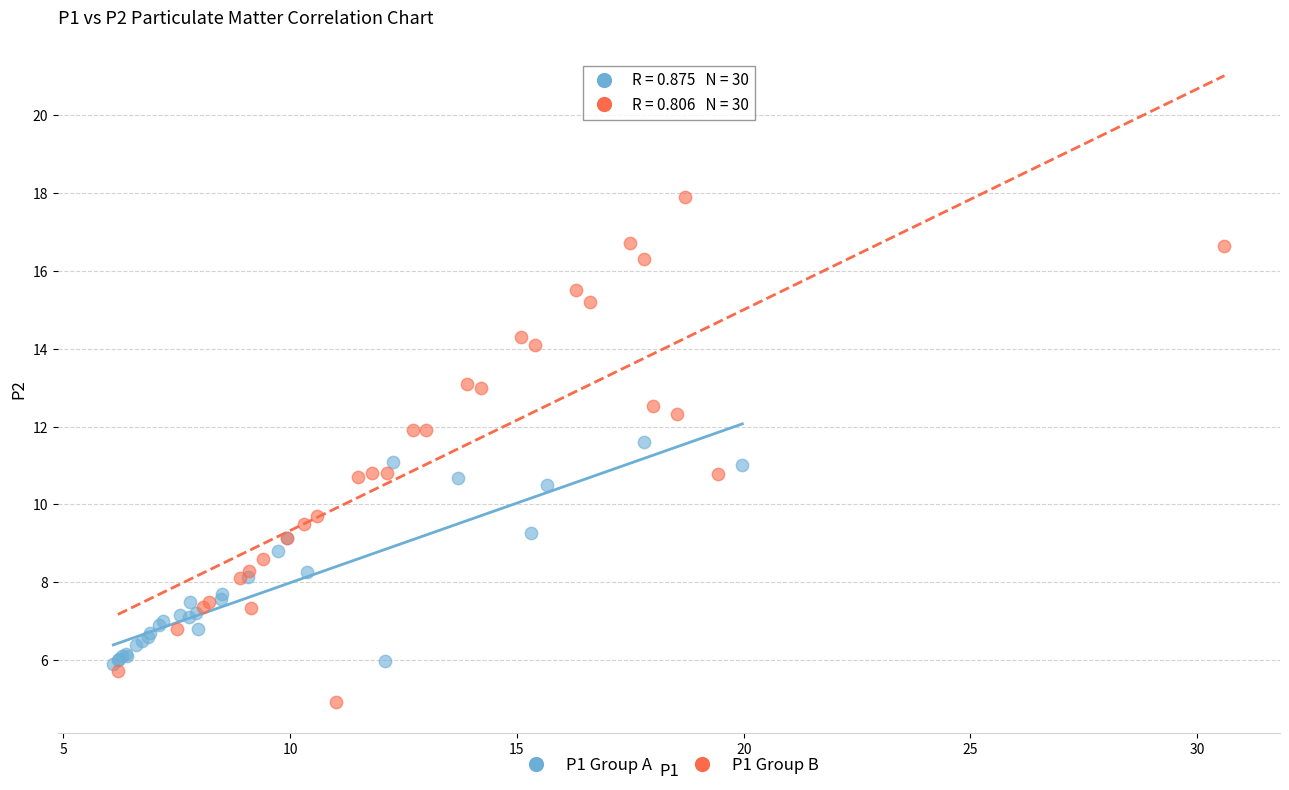

Which series reaches the maximum Y coordinate?

P1 Group B